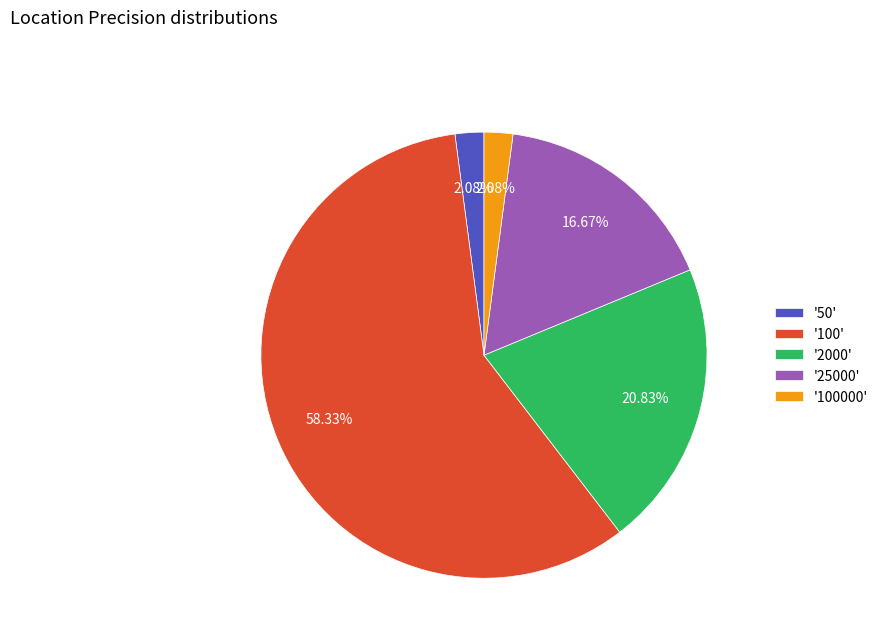

How many slices are in this pie chart?

5